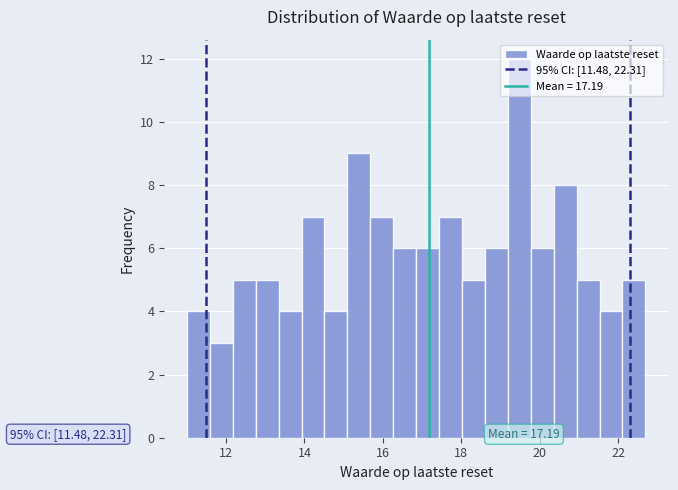

Read against the x-axis, roughly where is the centre of the tallest bar?

19.4